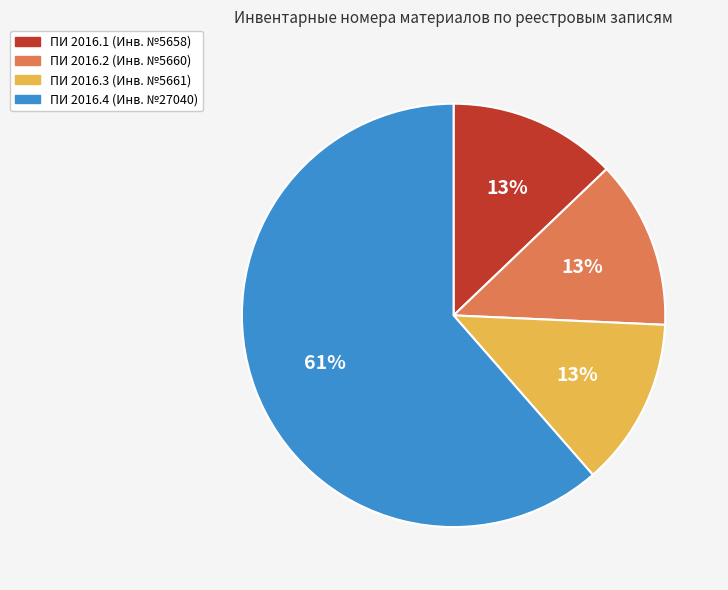

Which has a higher value, ПИ 2016.1 or ПИ 2016.4?

ПИ 2016.4